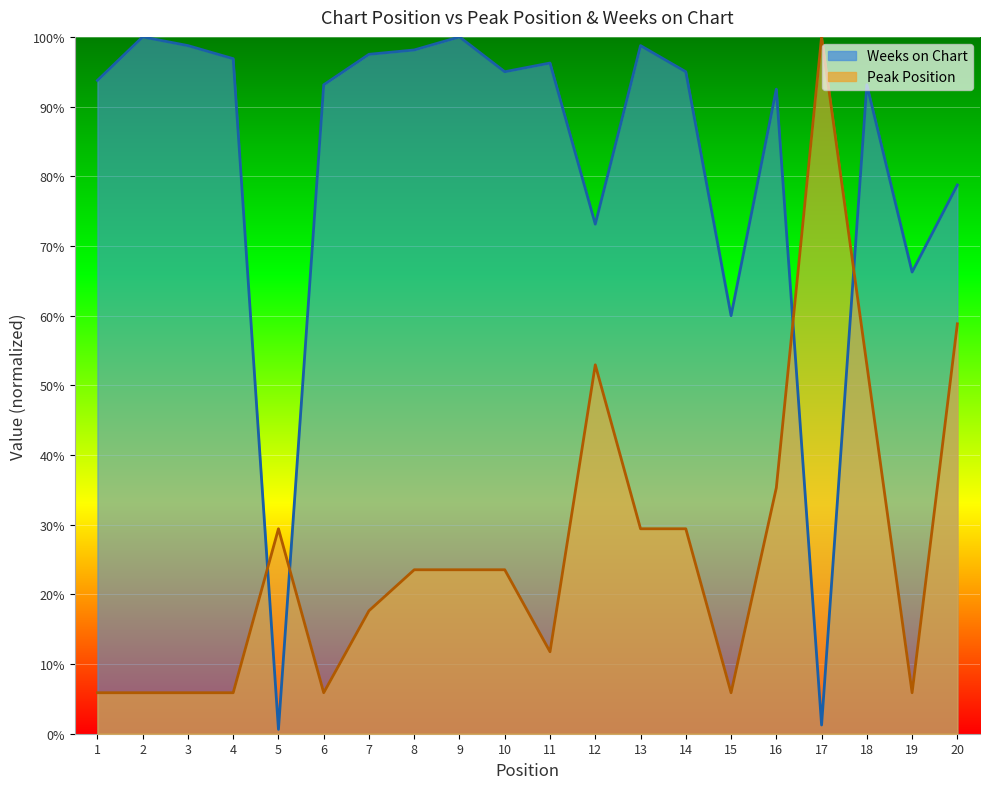

Rank the series at 20 from lowest to highest value.

Peak Position, Weeks on Chart